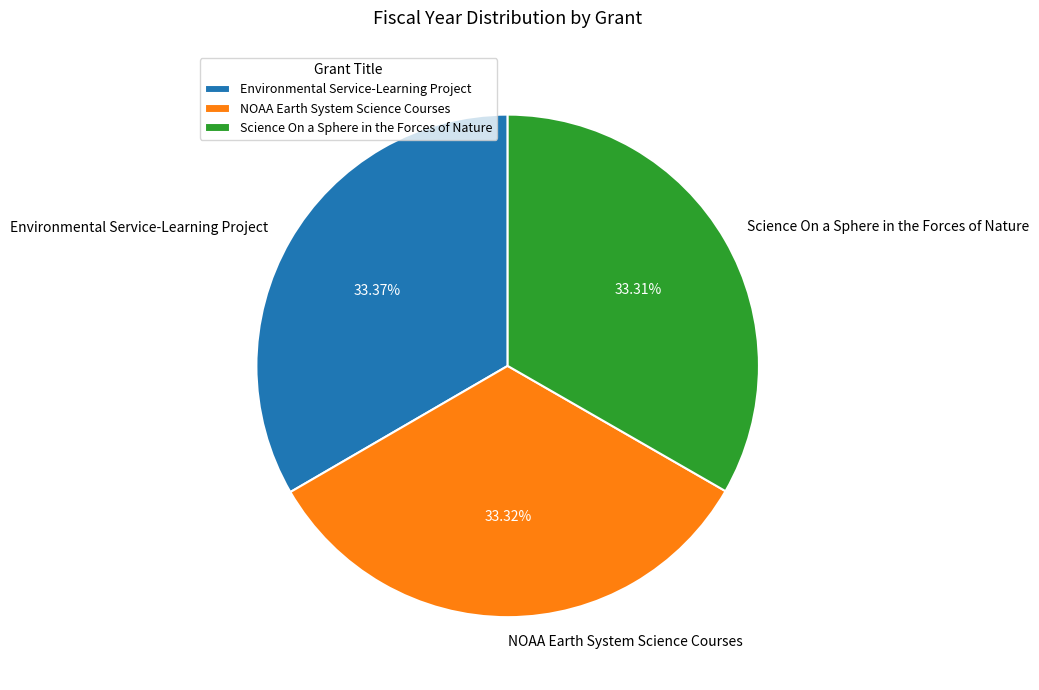

Combined, do Environmental Service-Learning Project and NOAA Earth System Science Courses account for over 50%?

Yes